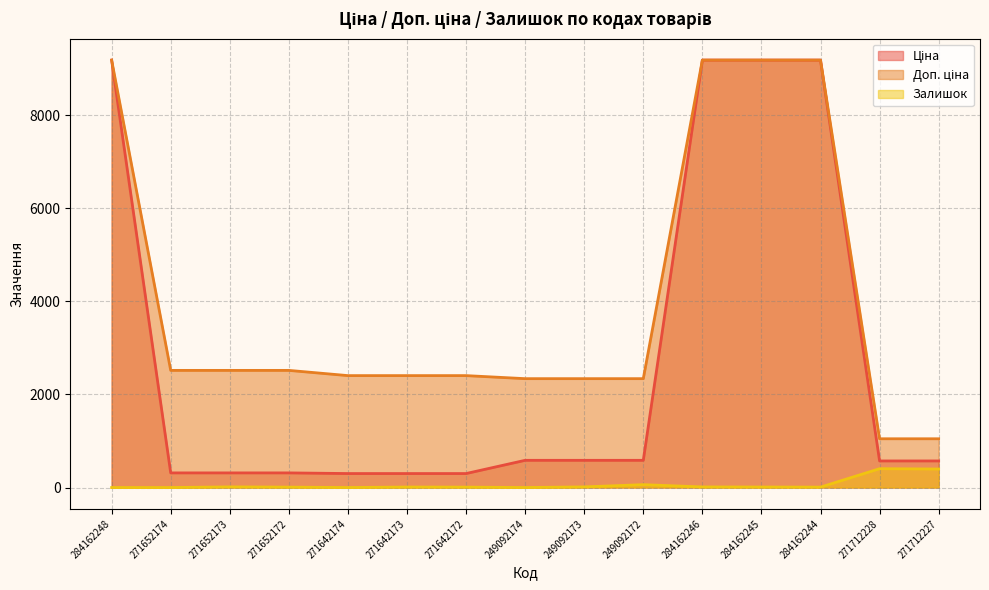

Where is the first local maximum for Залишок?

271652173